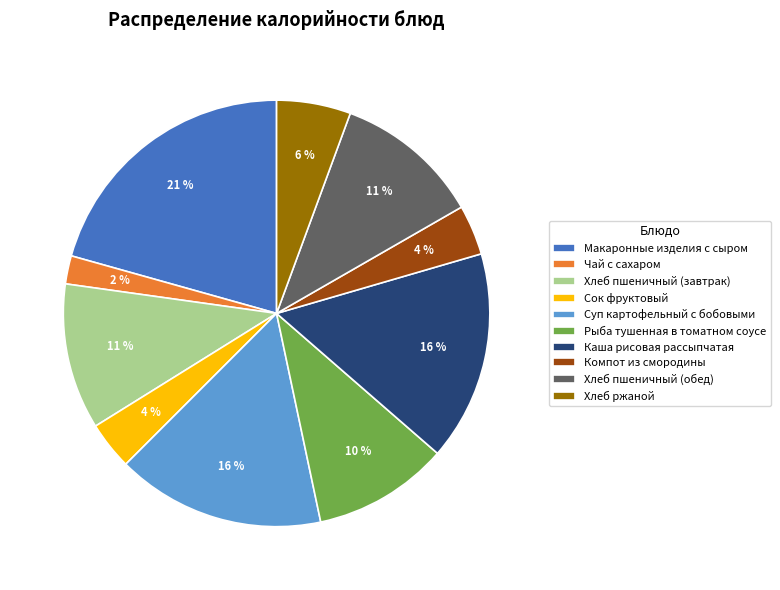

How many segments does this pie chart have?

10